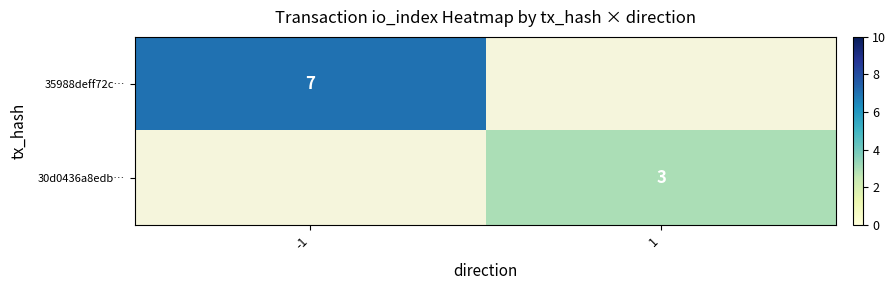

Count the number of data series in this chart.

2